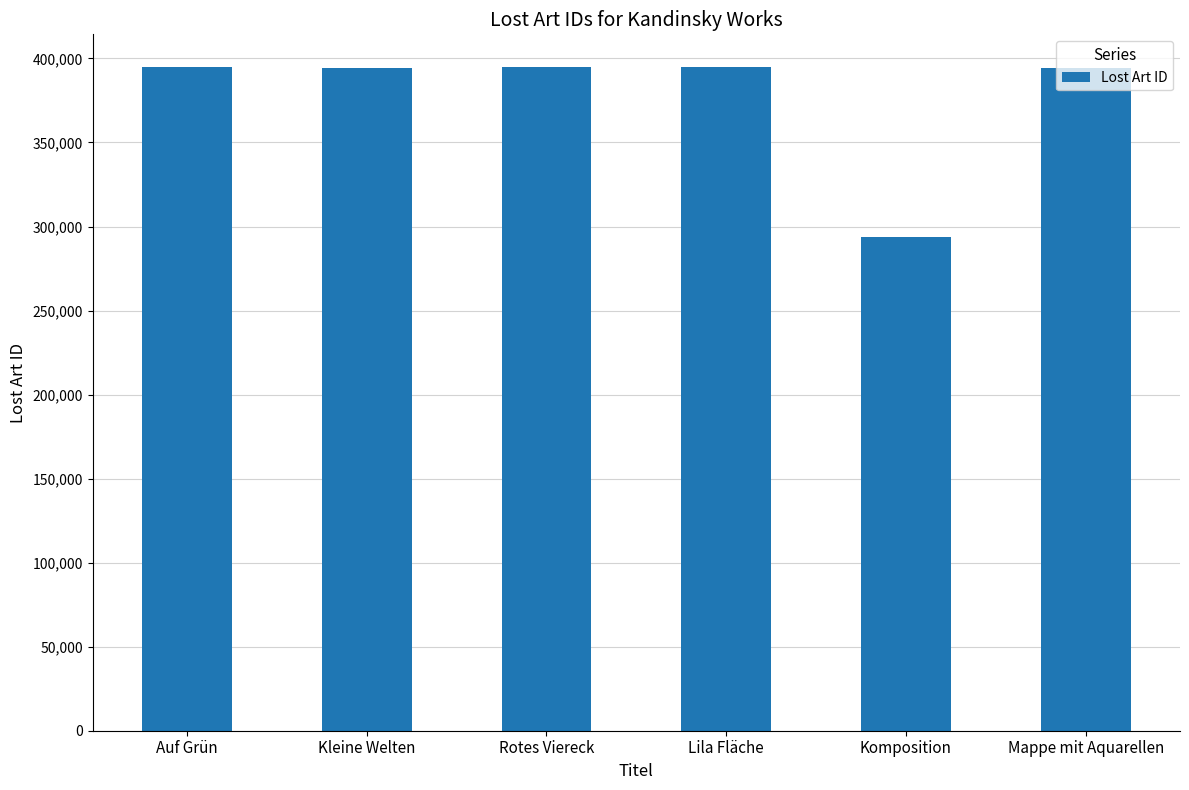

What is the label of the 1st bar from the left?

Auf Grün